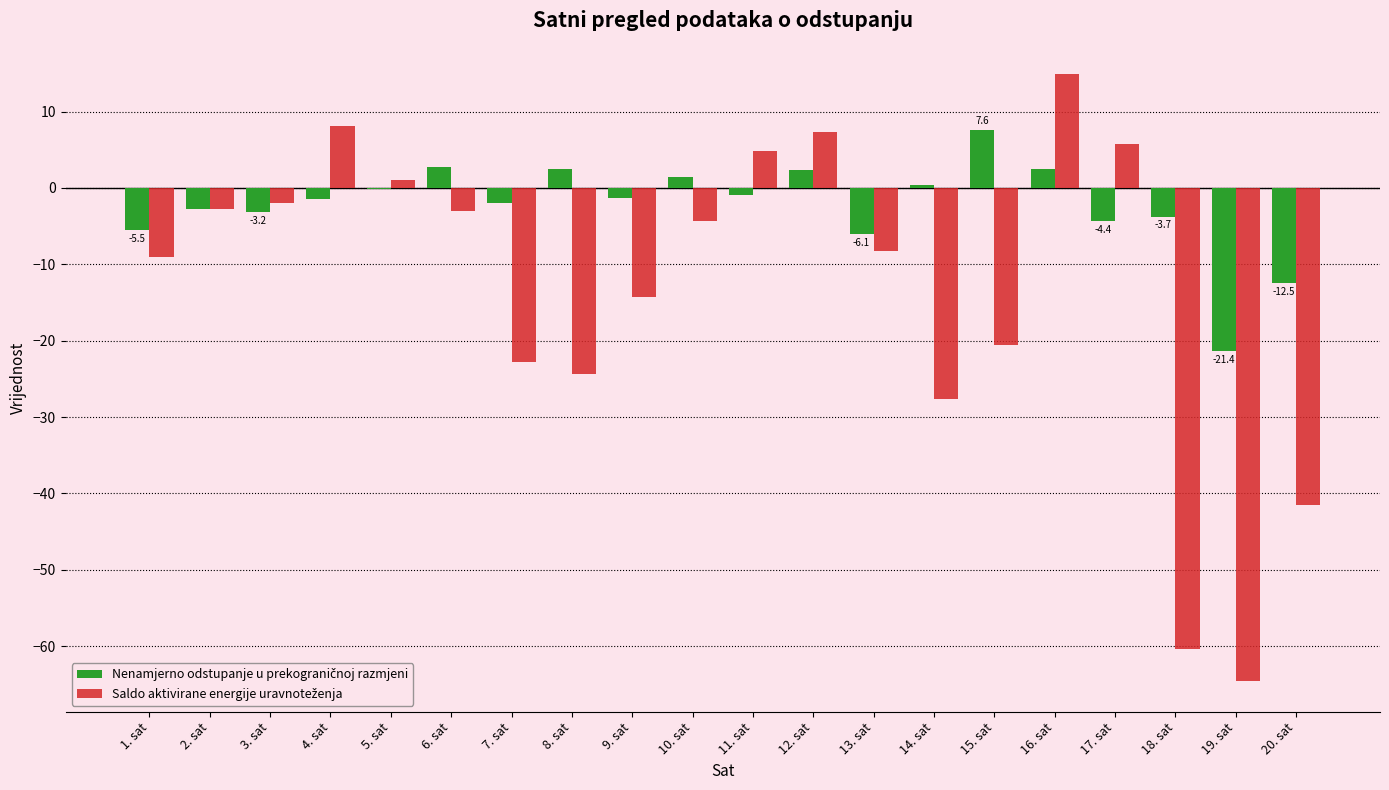

How many data points does each series have?

20